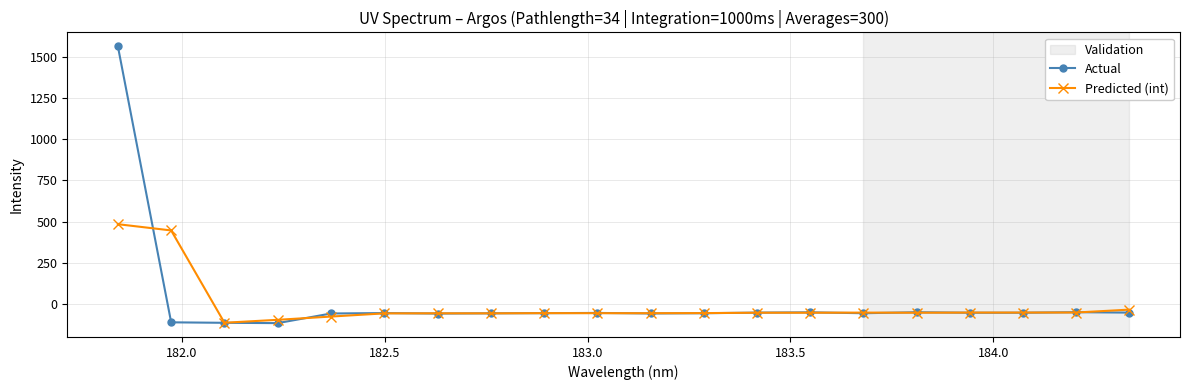

Which series has the widest spread of values?

Actual